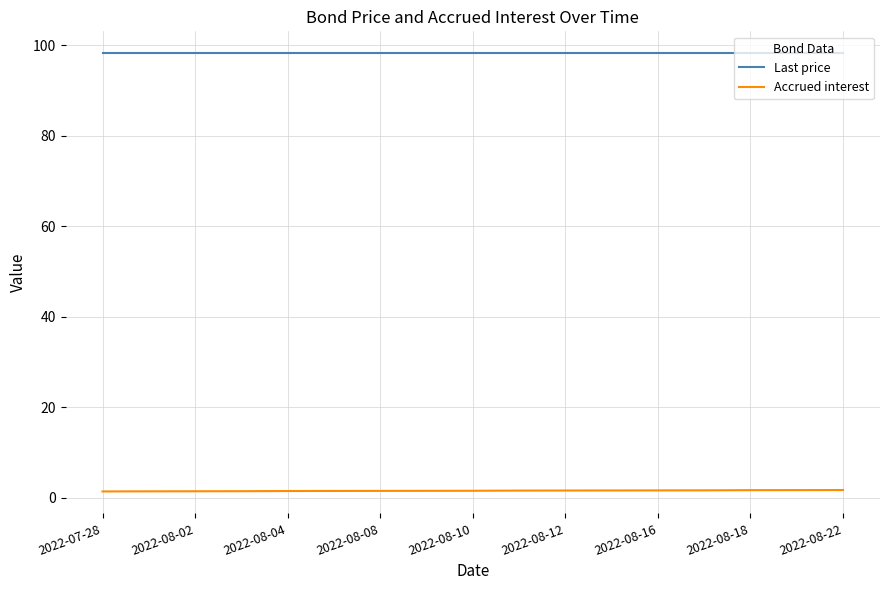

Does the chart have visible grid lines?

Yes